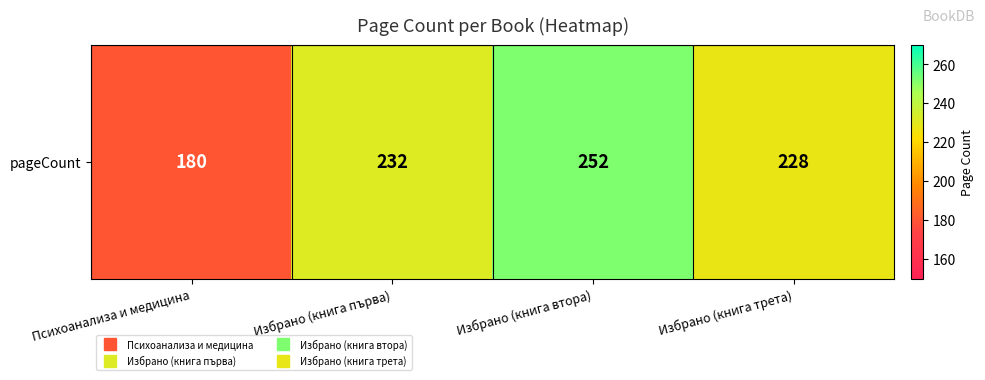

At which label does the data first exceed 232?

Избрано (книга втора)